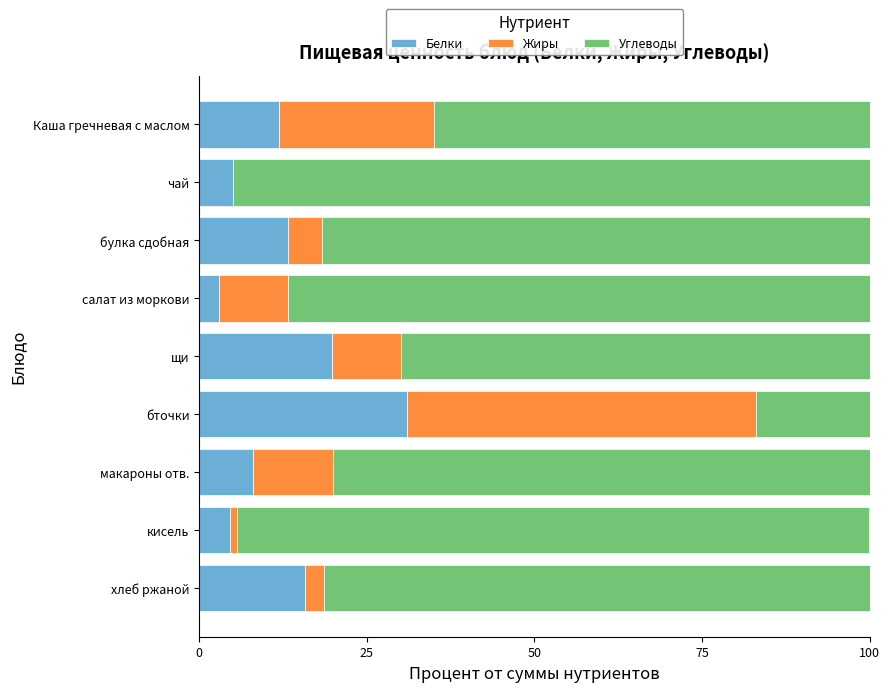

What are all the series names shown in the legend?

Белки, Жиры, Углеводы